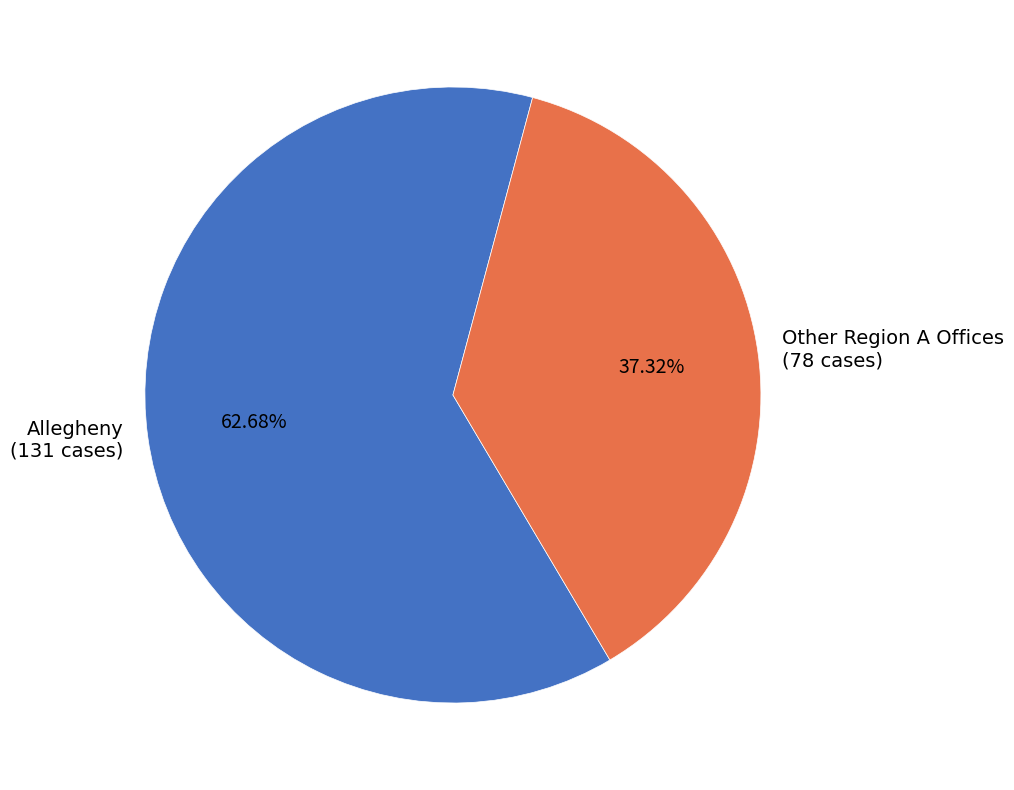

What is the ratio of the value at Other Region A Offices (78 cases) to the value at Allegheny (131 cases)?

0.6